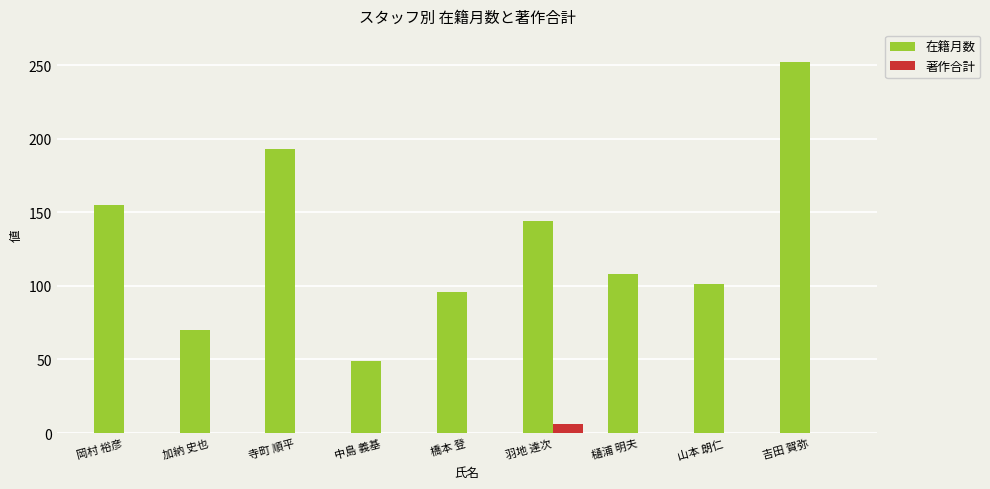

Between 寺町 順平 and 羽地 達次, which series saw the biggest shift?

在籍月数